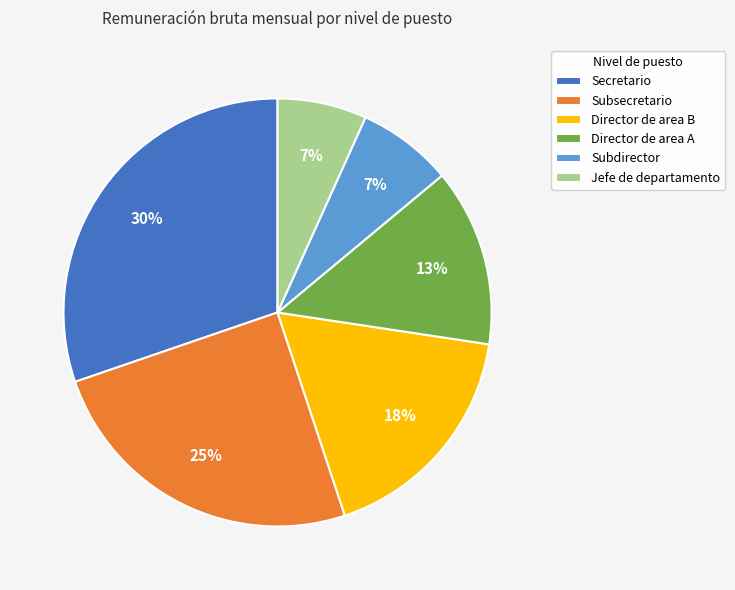

True or false: Director de area B accounts for 18% of the total.

True